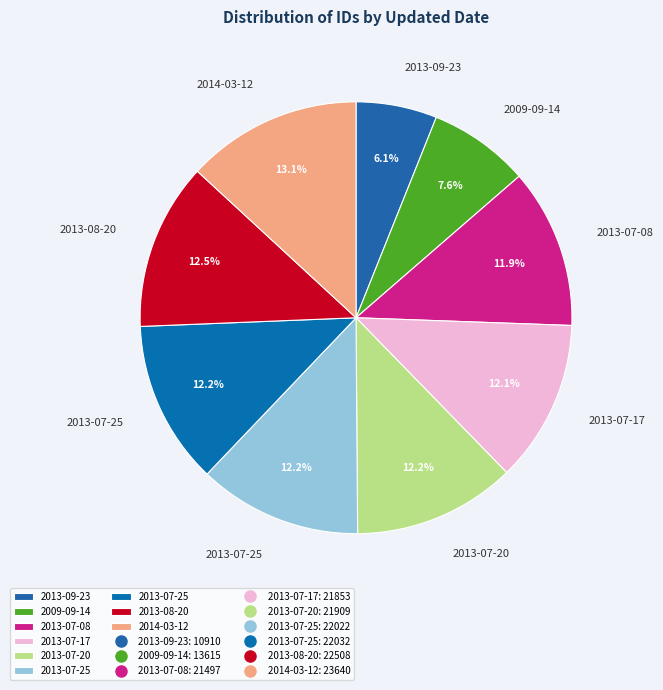

Does any single category account for the majority?

No